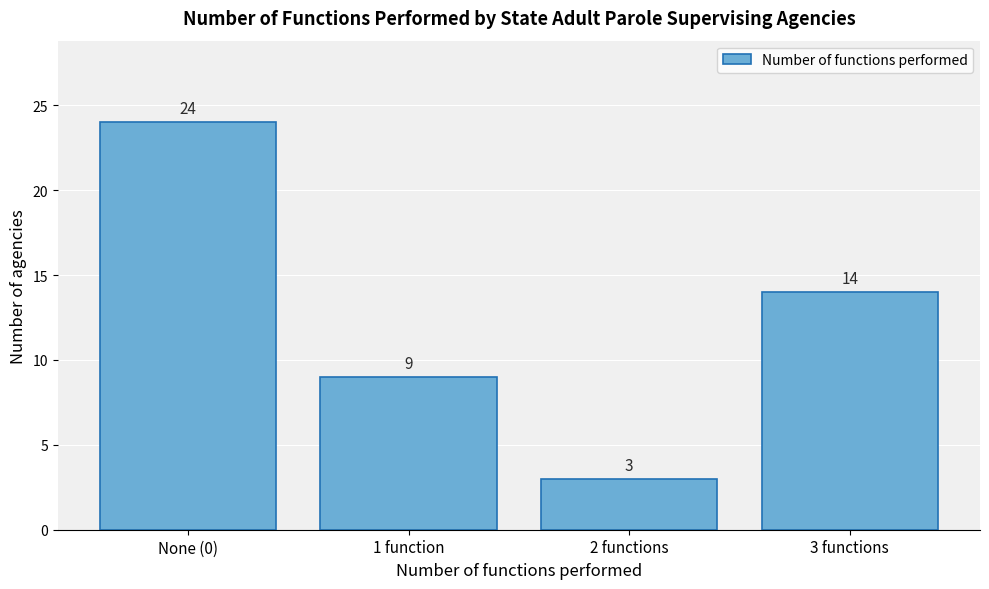

Reading left to right, what are all the values shown in this chart?

None (0)=24	1 function=9	2 functions=3	3 functions=14